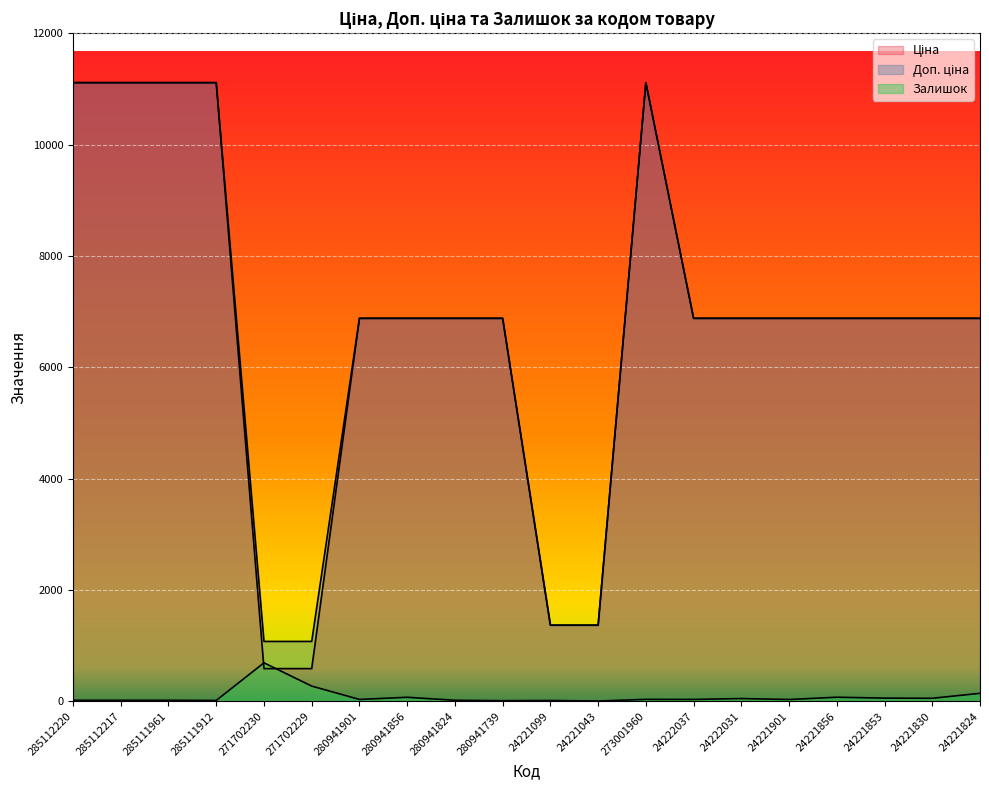

The value of Ціна at 280941901 is 2546.7. True or false?

False